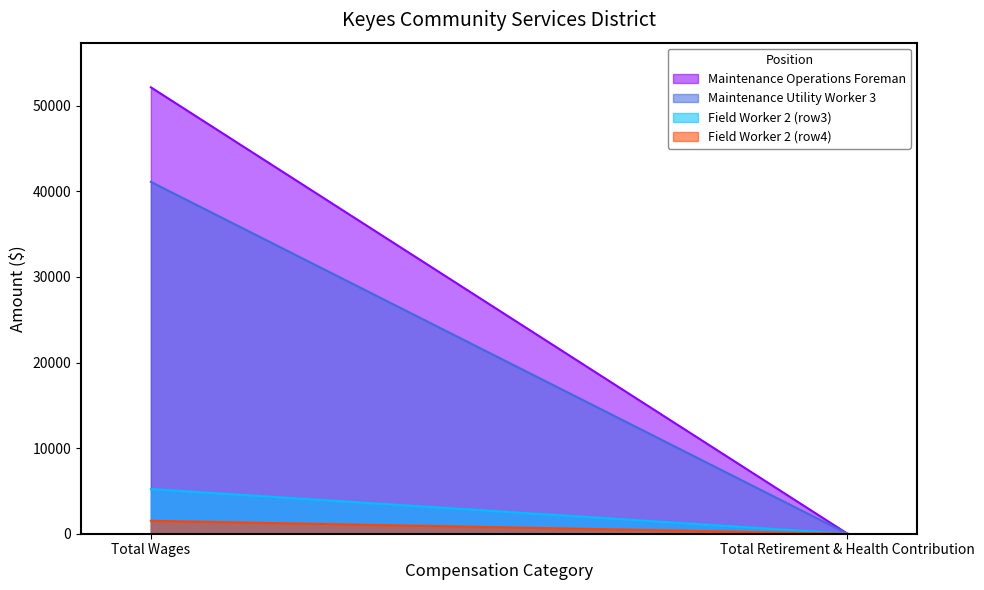

Which label corresponds to the largest value in the chart?

Total Wages